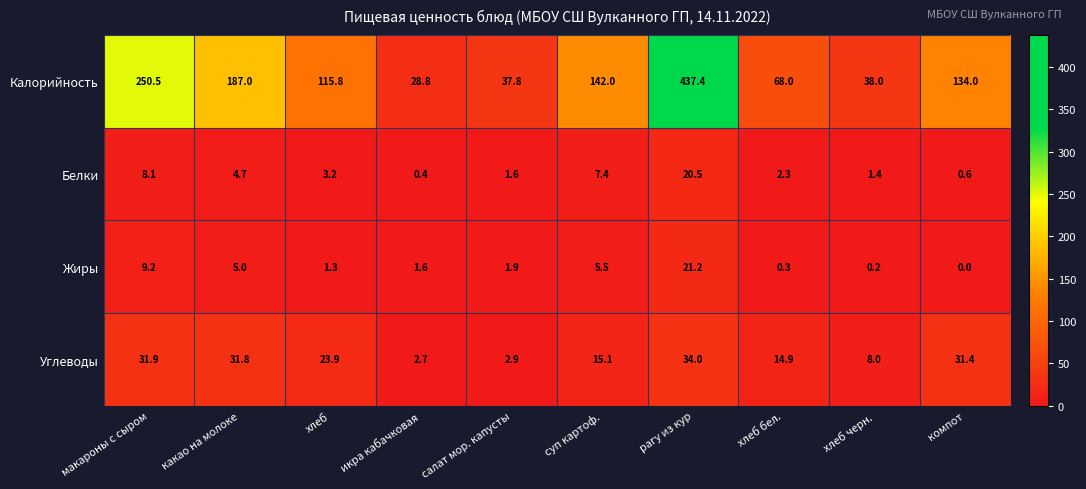

Which category has the lowest value in the Белки series?

икра кабачковая